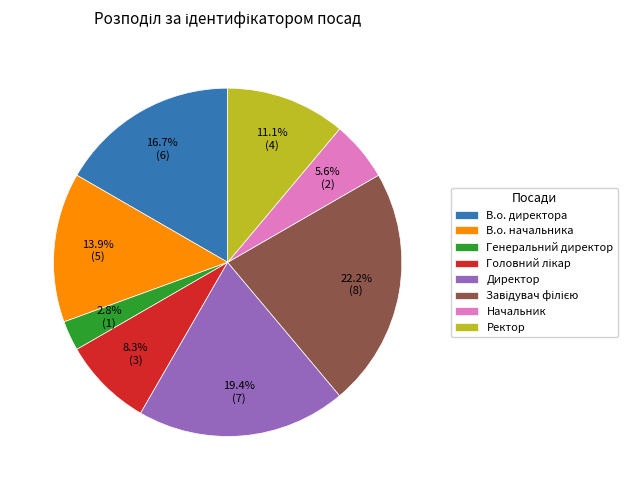

What is the smallest slice in the pie chart?

Генеральний директор